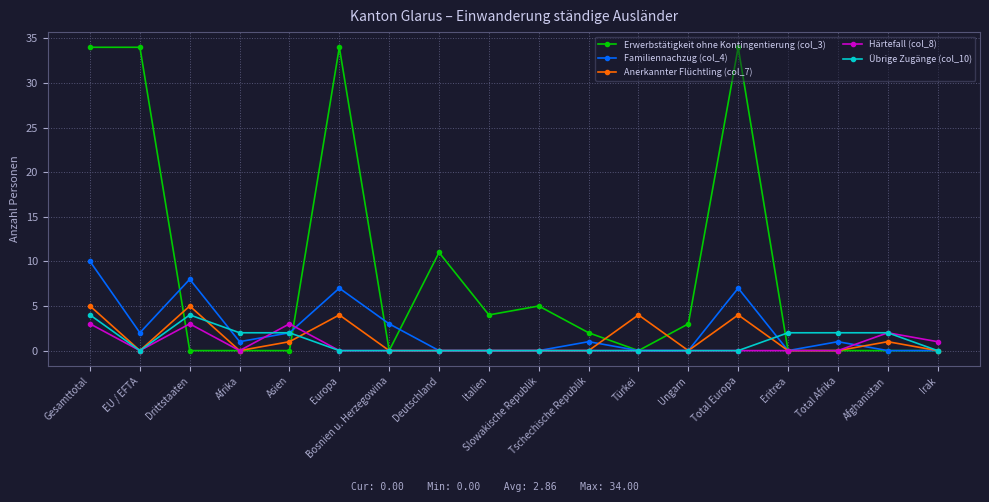

Where is the first local minimum for Härtefall (col_8)?

EU / EFTA